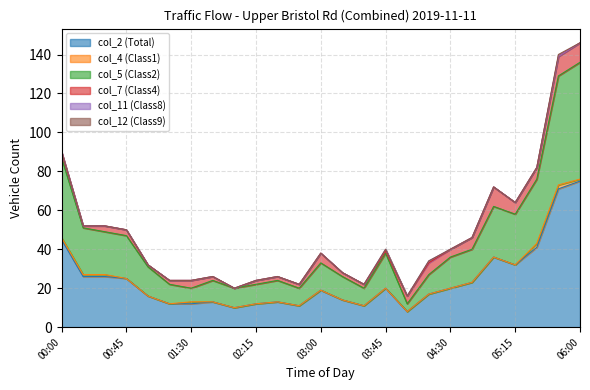

Which category has the lowest value in the col_12 (Class9) series?

00:00